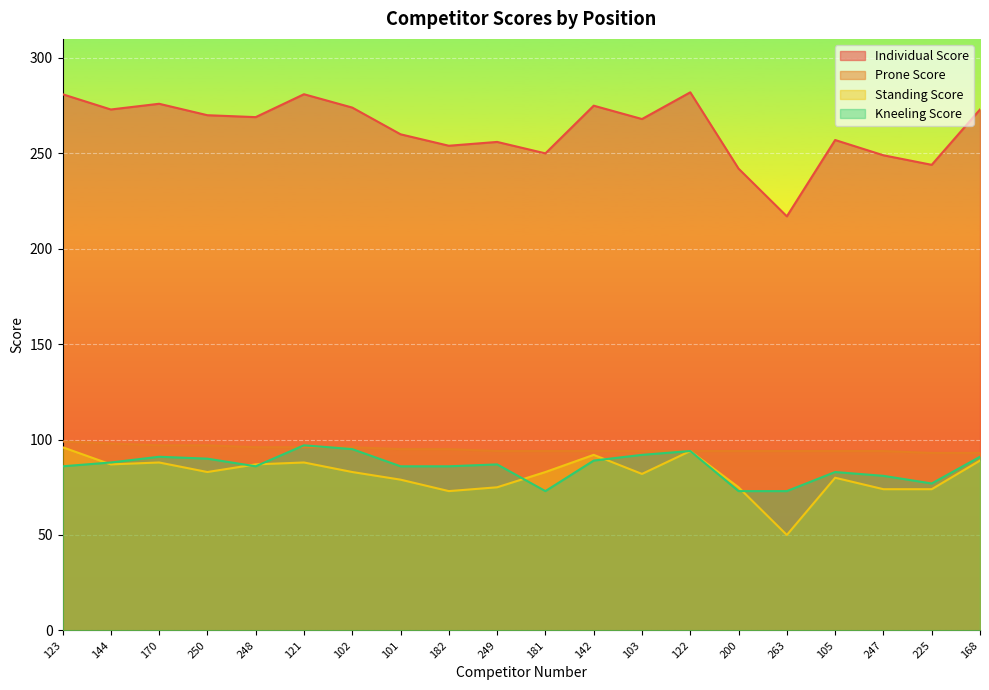

Reading right to left, transcribe all the data shown in this chart.

Individual Score: 273	244	249	257	217	242	282	268	275	250	256	254	260	274	281	269	270	276	273	281
Prone Score: 93	93	94	94	94	94	94	94	94	94	94	95	95	96	96	96	97	97	98	99
Standing Score: 89	74	74	80	50	75	94	82	92	83	75	73	79	83	88	87	83	88	87	96
Kneeling Score: 91	77	81	83	73	73	94	92	89	73	87	86	86	95	97	86	90	91	88	86